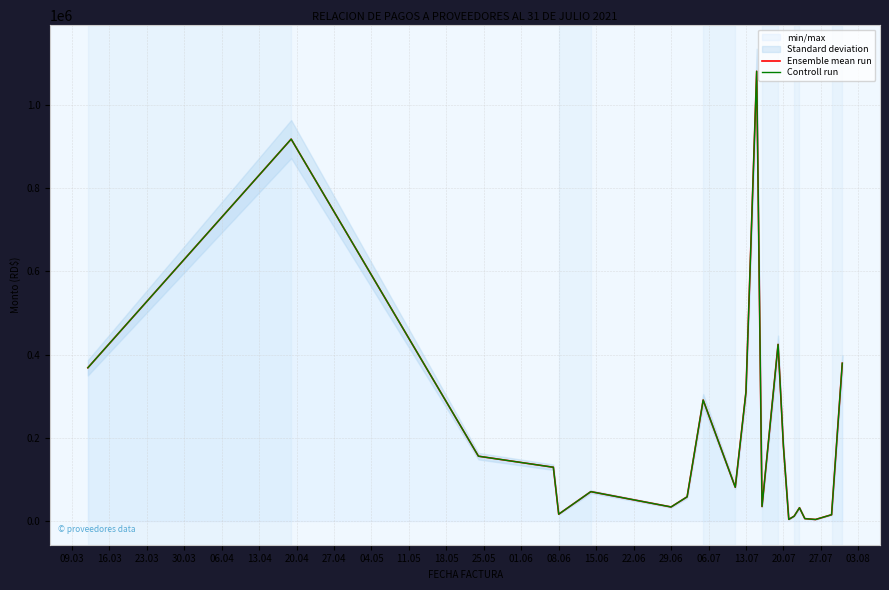

How many interior local valleys does the Controll run series have?

6